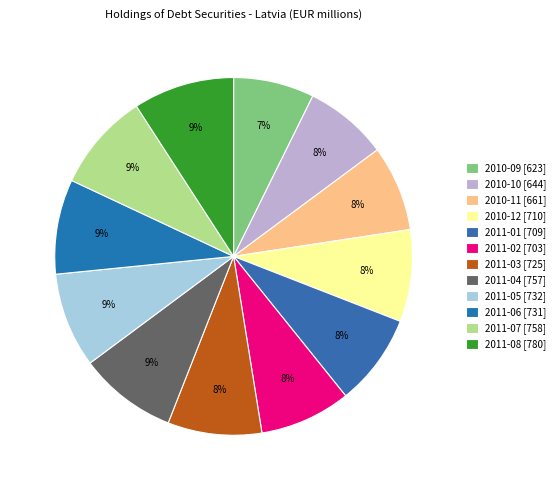

How many segments does this pie chart have?

12